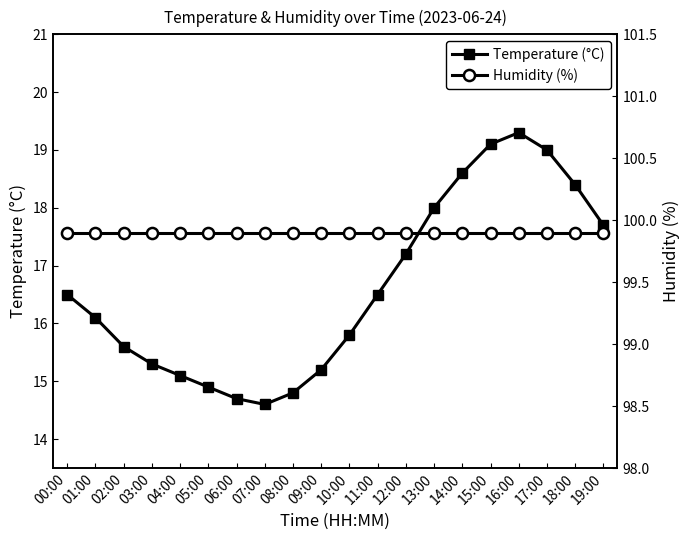

Is it true that Humidity (%) equals 99.9 at 17:00?

True